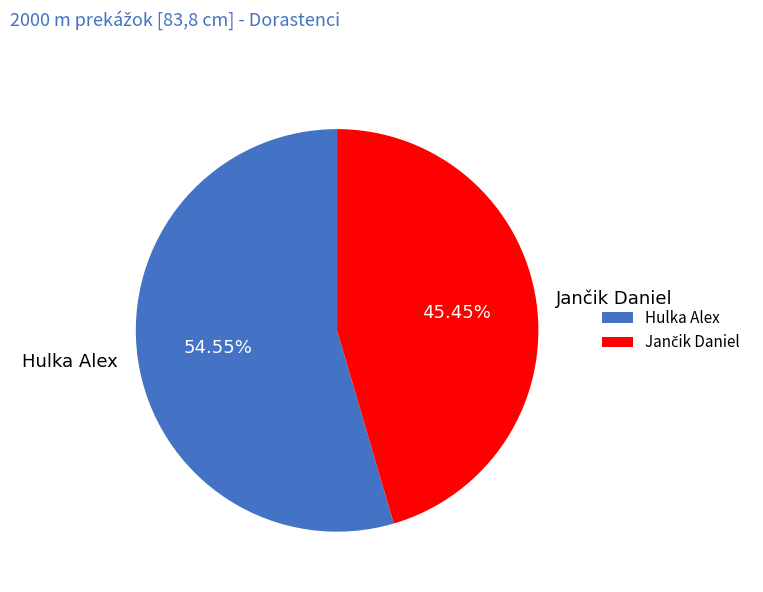

What is the majority slice?

Hulka Alex